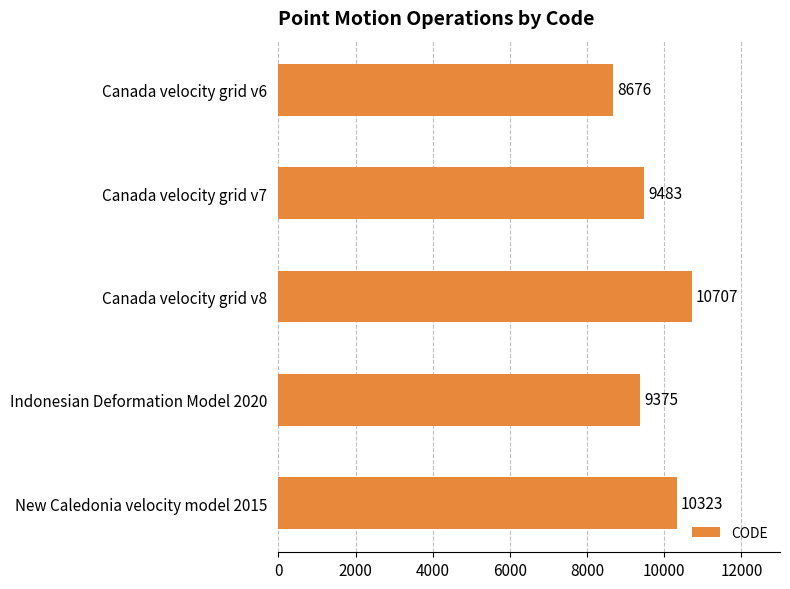

What is the difference between the values at Canada velocity grid v7 and Canada velocity grid v8?

1224